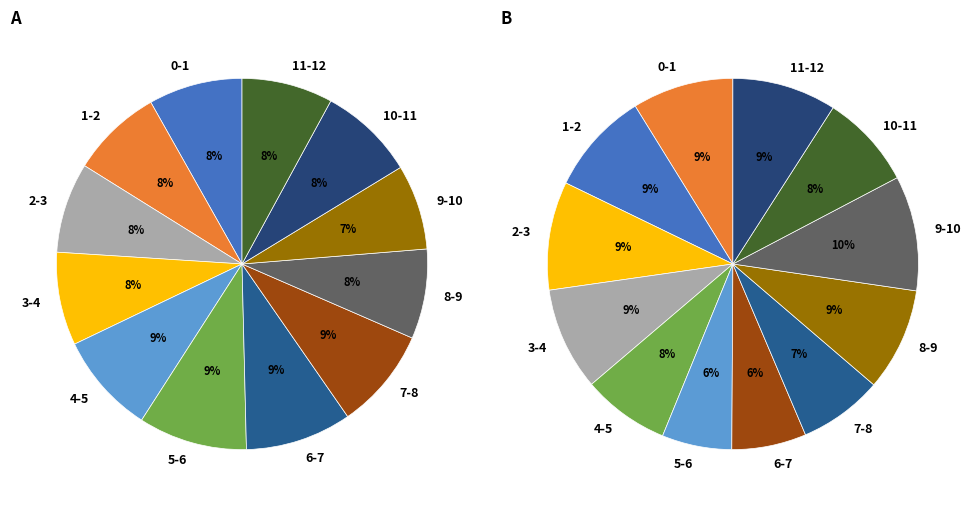

Is it true that 6-7 is 9% of the pie?

True